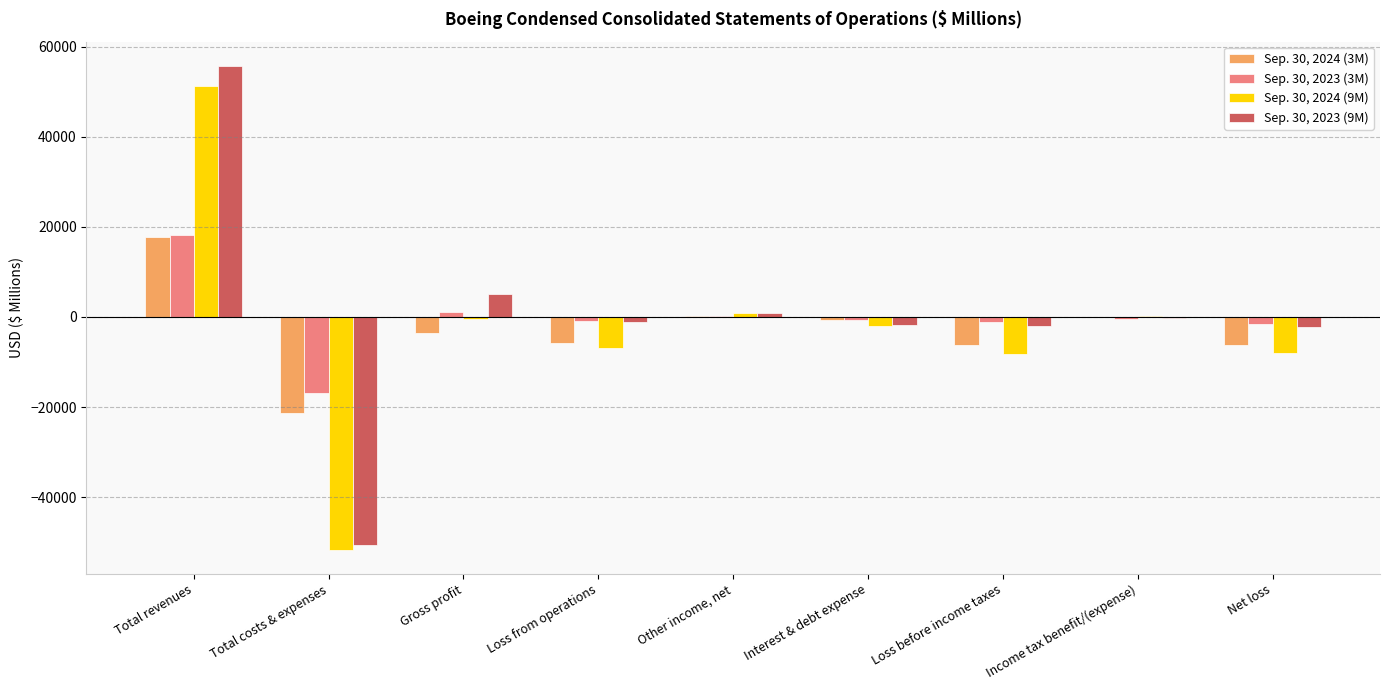

What is the total value across all series at Other income, net?

2271